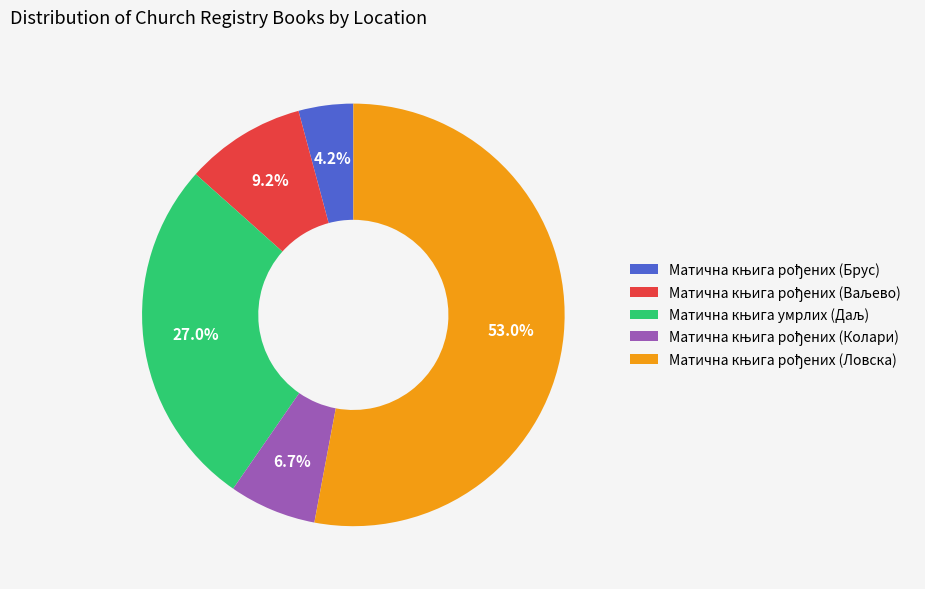

Is there a majority slice in this chart?

Yes